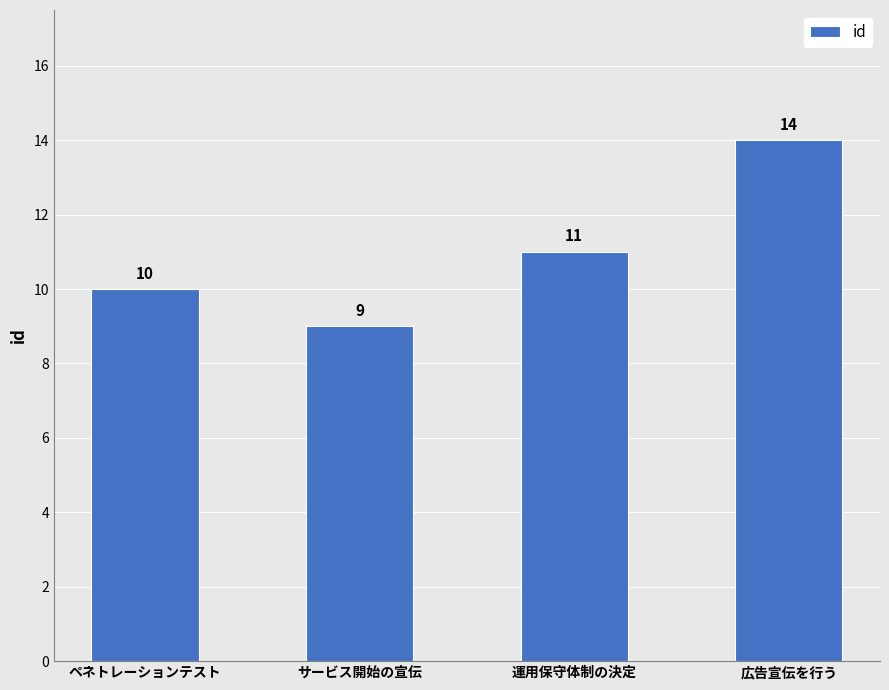

What is the ratio of the value at ペネトレーションテスト to the value at 広告宣伝を行う?

0.7